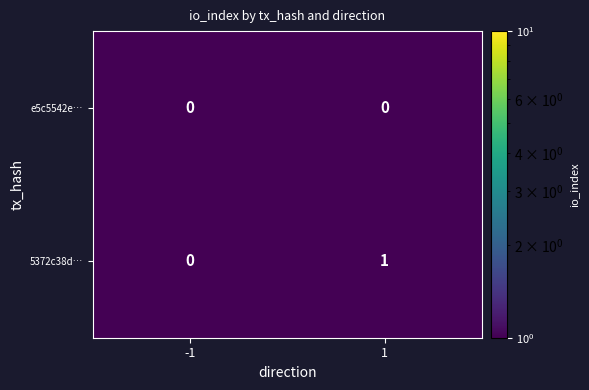

True or false: 5372c38d… has a value of 2 at 1.

False